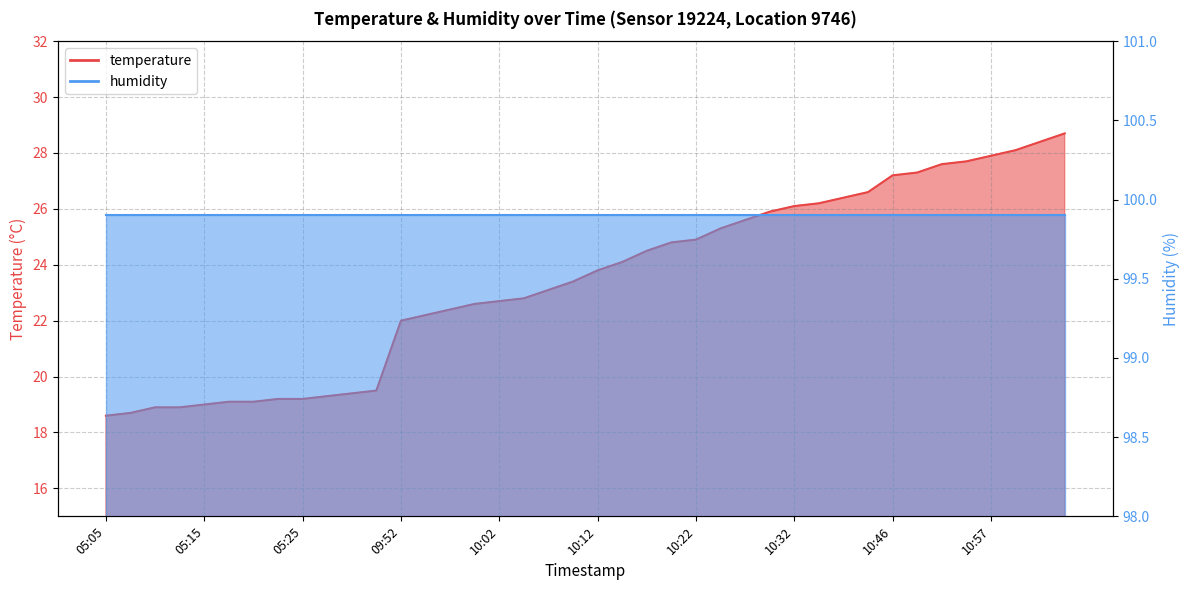

List the labels in order of value, smallest first.

05:05, 05:08, 05:10, 05:13, 05:15, 05:18, 05:20, 05:23, 05:25, 05:28, 05:30, 05:33, 09:52, 09:54, 09:57, 09:59, 10:02, 10:04, 10:07, 10:10, 10:12, 10:15, 10:17, 10:20, 10:22, 10:25, 10:27, 10:30, 10:32, 10:35, 10:38, 10:40, 10:46, 10:49, 10:51, 10:54, 10:57, 10:59, 11:02, 11:04